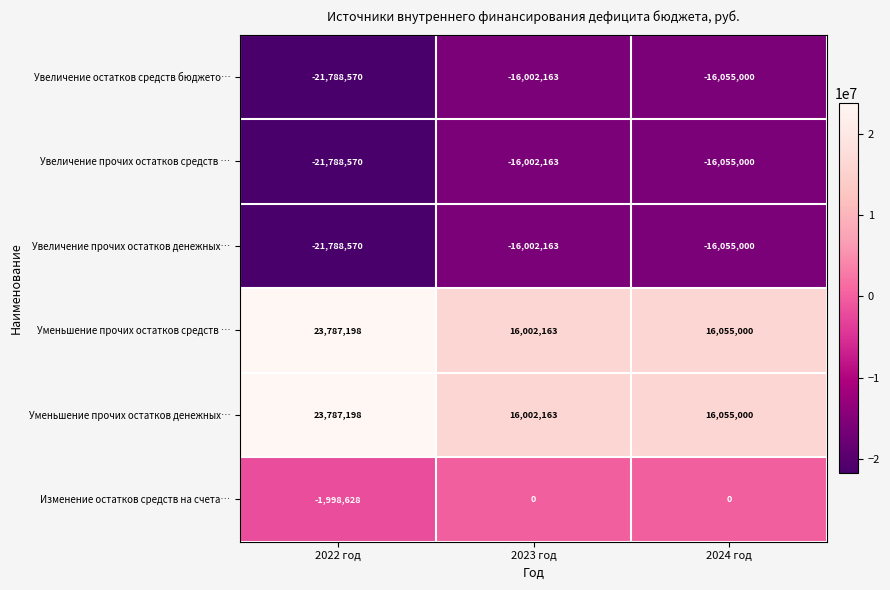

Which label corresponds to the smallest value in the chart?

2022 год